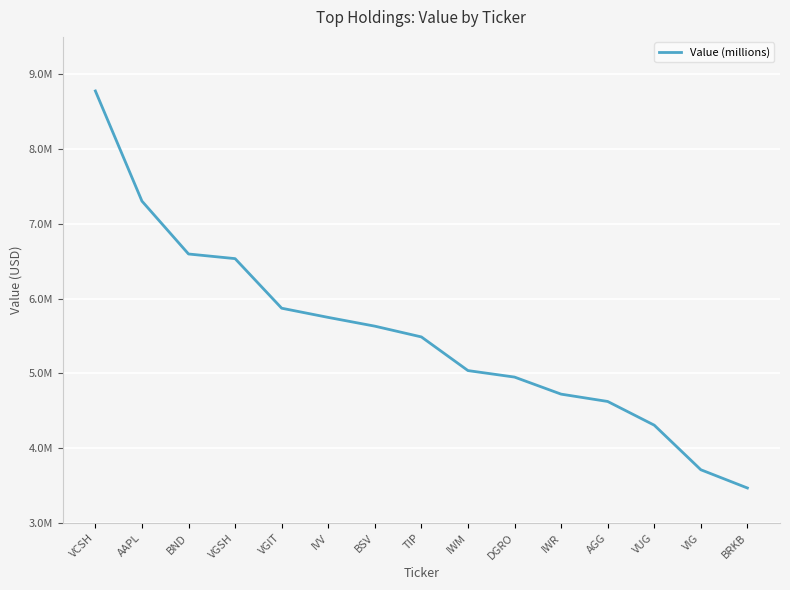

What is the sum of all values?

82779000